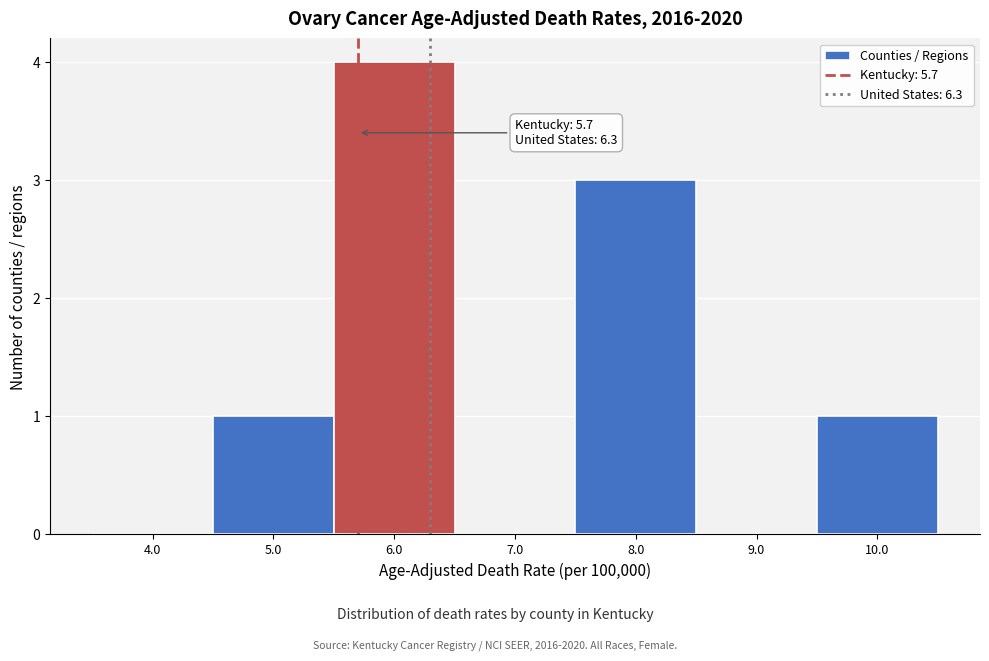

Over which range of the x-axis is the bar tallest?

5.5 to 6.5